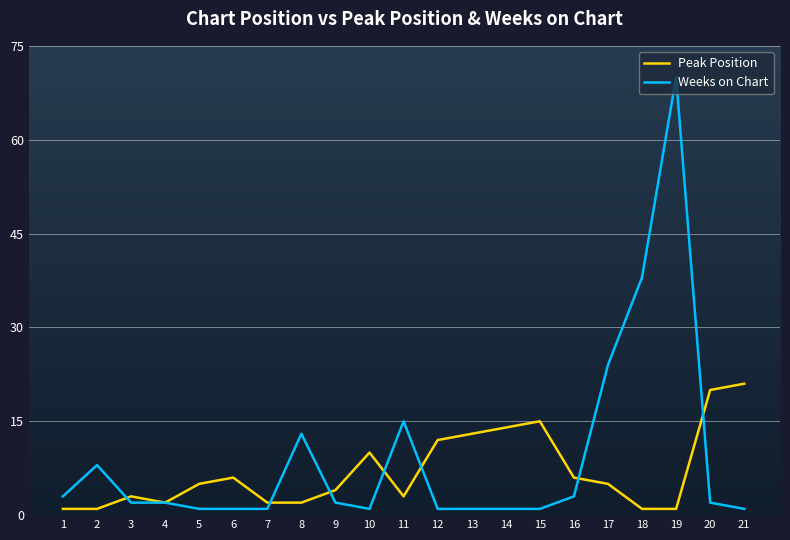

True or false: Peak Position has a value of 12 at 20.

False